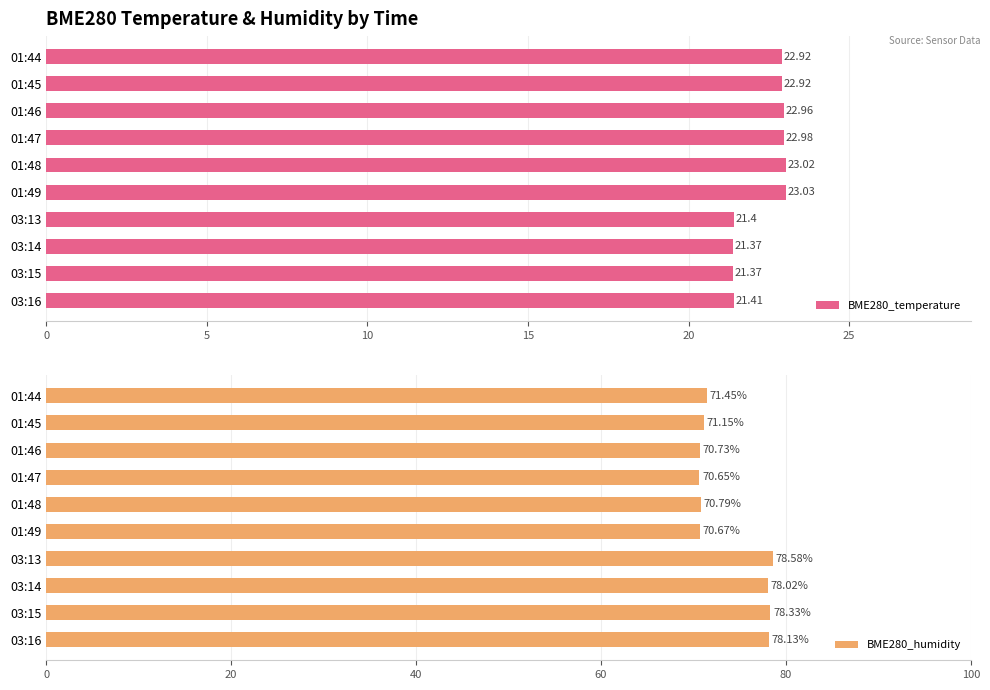

What is the difference between the maximum and minimum values in the BME280_temperature series?

1.7